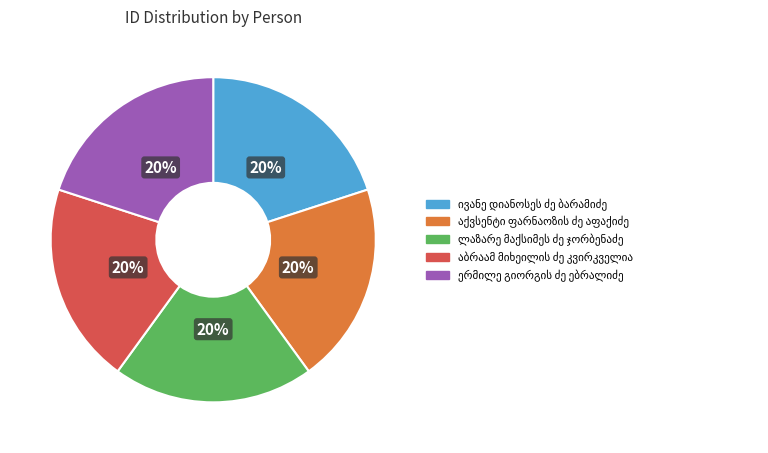

Is there a majority slice in this chart?

No